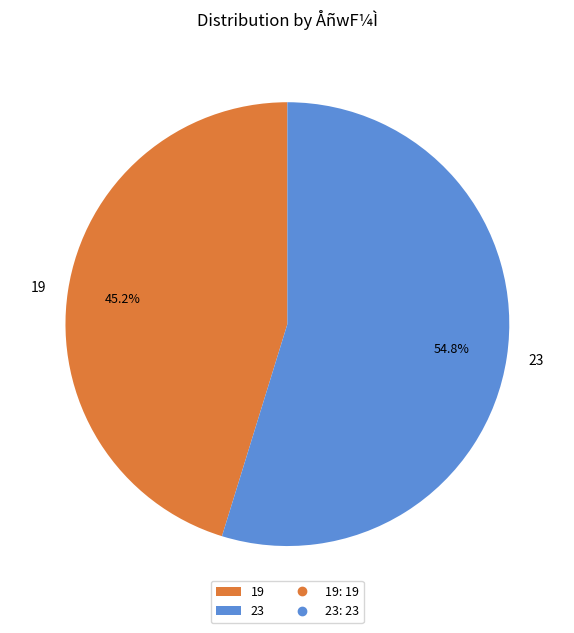

The 23 slice represents 55% of the pie. True or false?

True